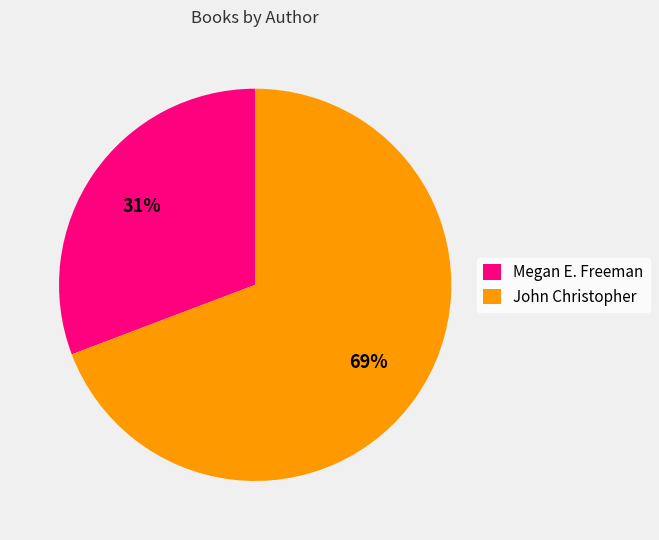

Which category accounts for the majority?

John Christopher